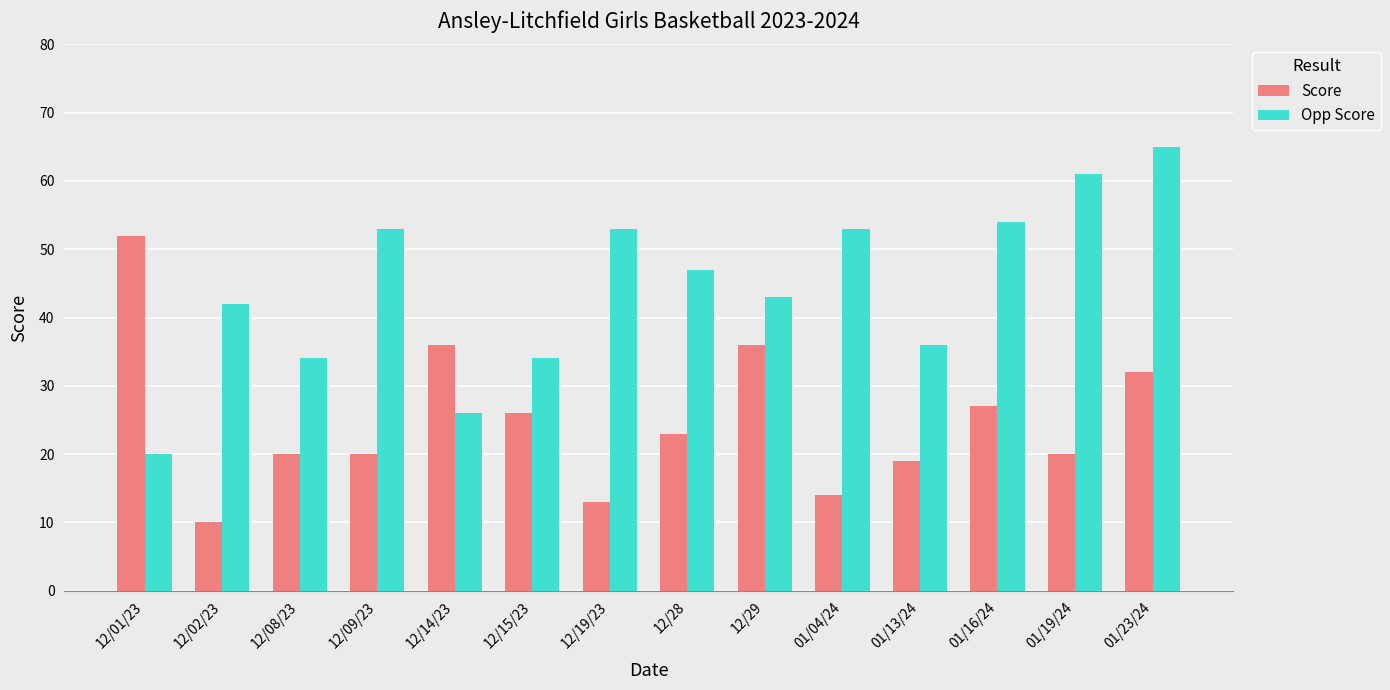

Reading left to right, list all the values displayed in this chart.

Score: 52	10	20	20	36	26	13	23	36	14	19	27	20	32
Opp Score: 20	42	34	53	26	34	53	47	43	53	36	54	61	65